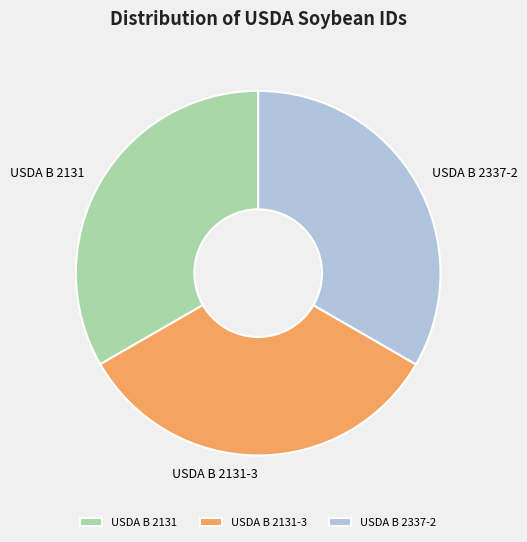

Combined, do USDA B 2337-2 and USDA B 2131 account for over 50%?

Yes